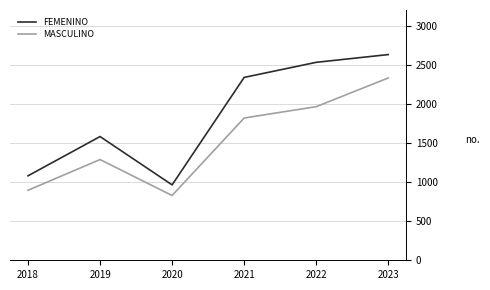

At which category is the sum across all series the highest?

2023